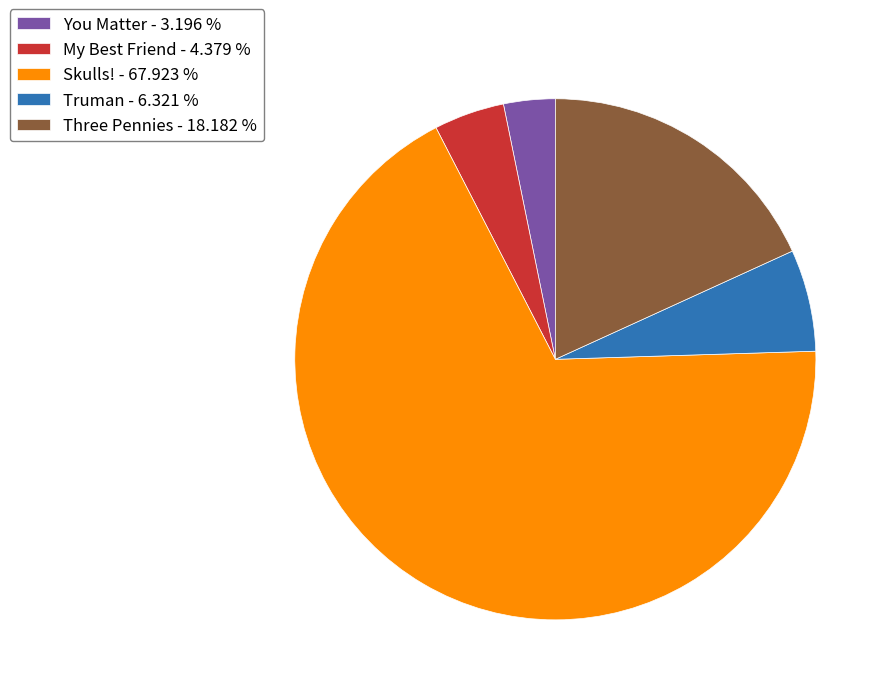

Is the sum of You Matter - 3.196 % and Three Pennies - 18.182 % greater than half?

No